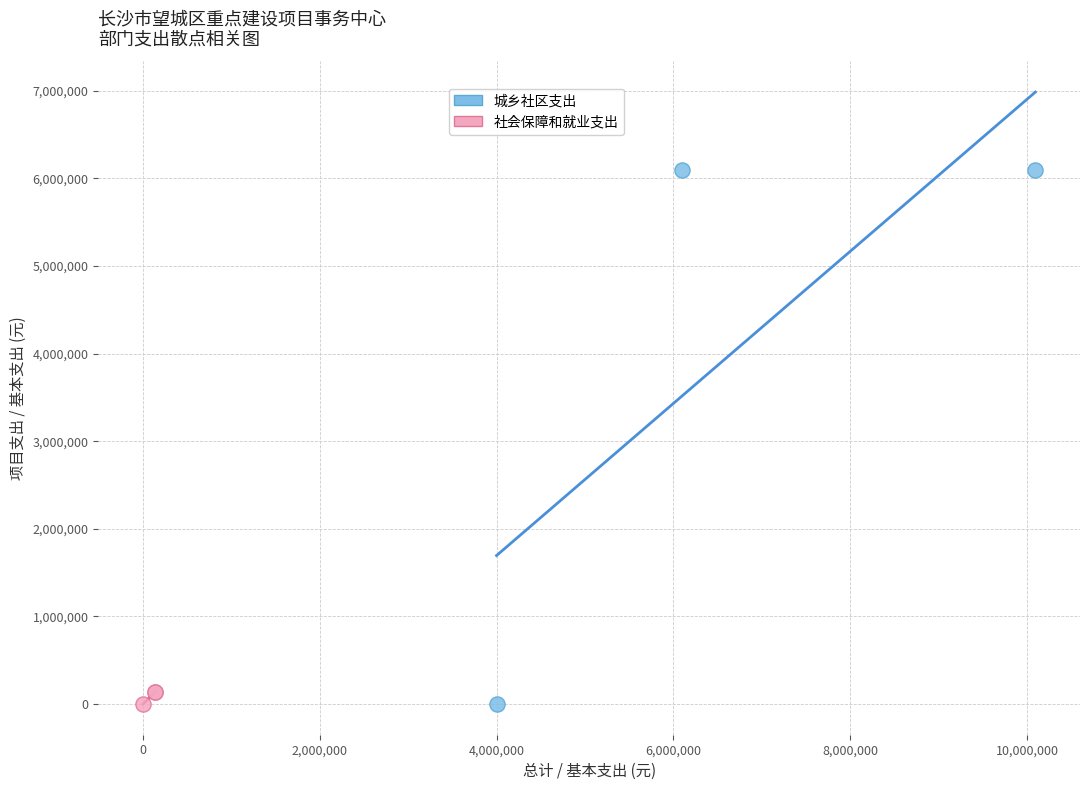

Which series has the largest Y range (max minus min)?

城乡社区支出